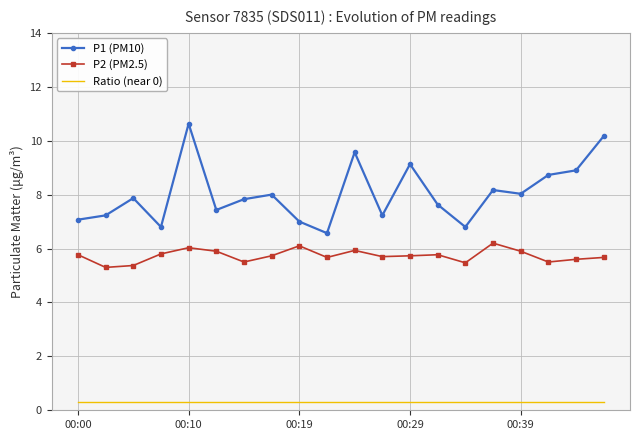

What is the difference between the maximum and second lowest values in the P2 (PM2.5) series?

0.8